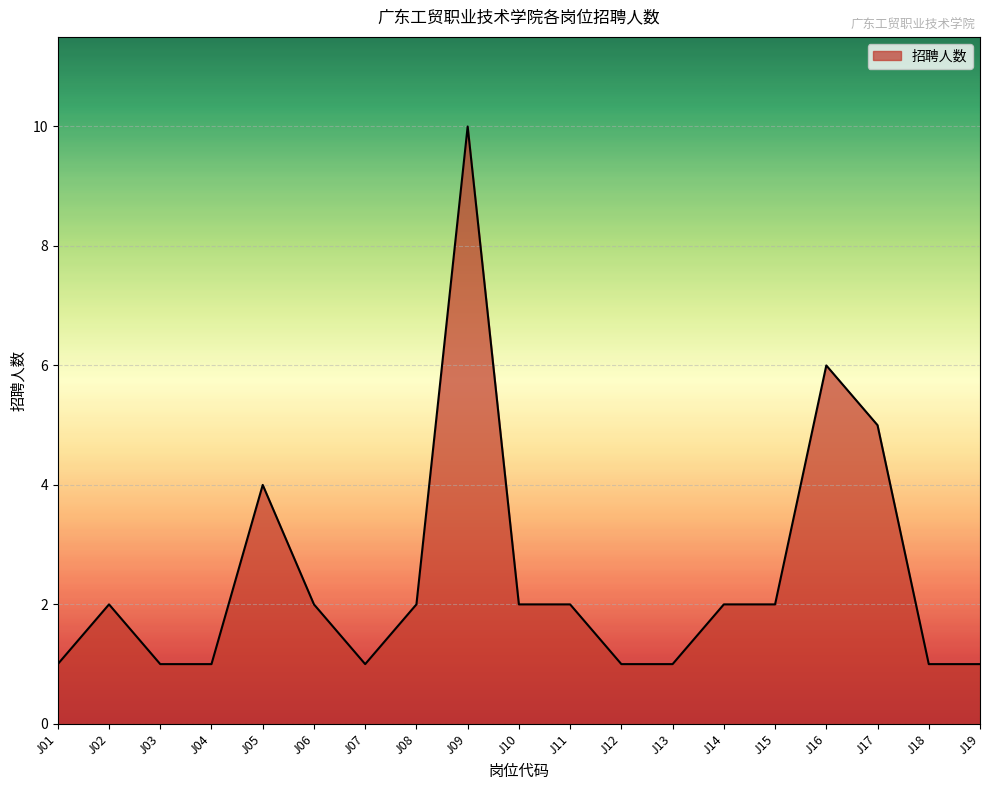

The value at J18 is 0. True or false?

False